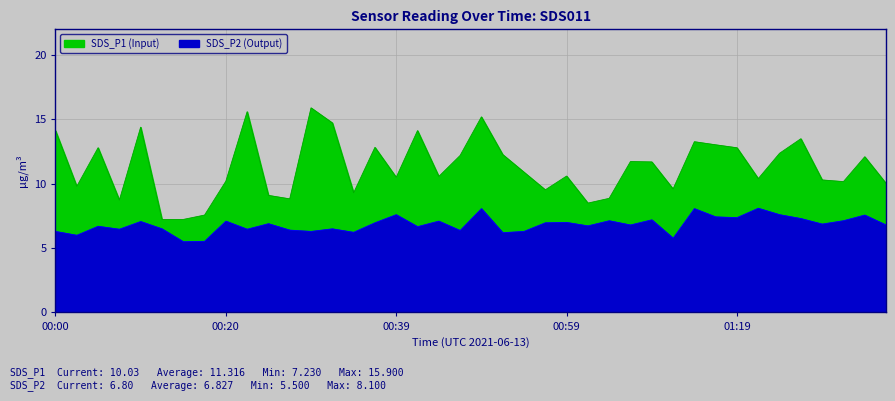

How many lines are shown in the chart?

2